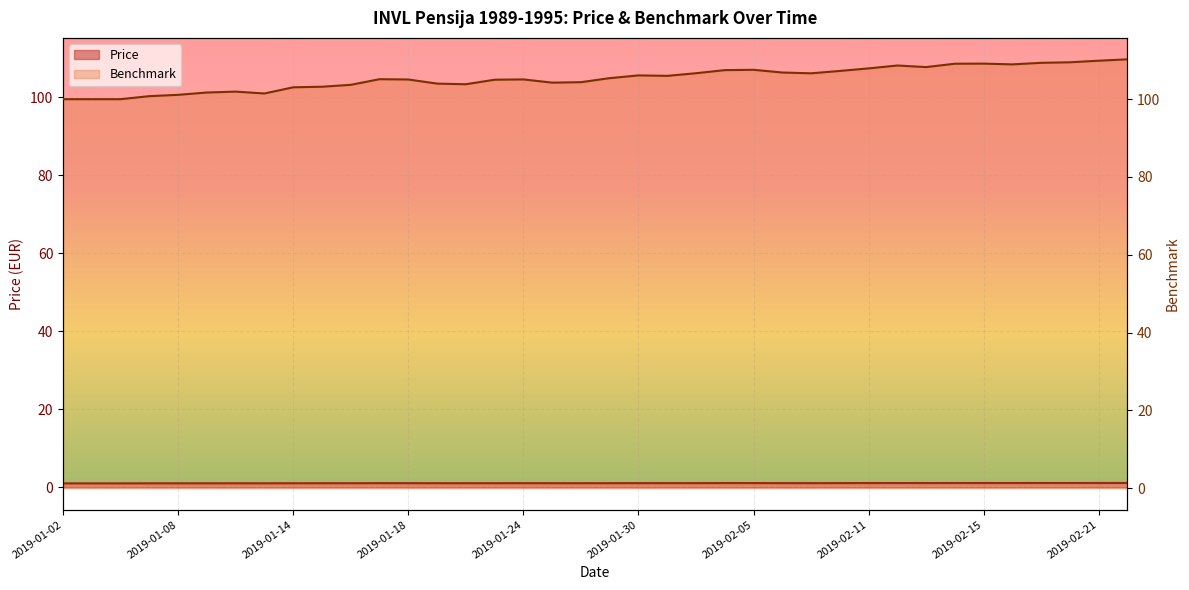

Is it true that Benchmark equals 46.0 at 2019-01-29?

False